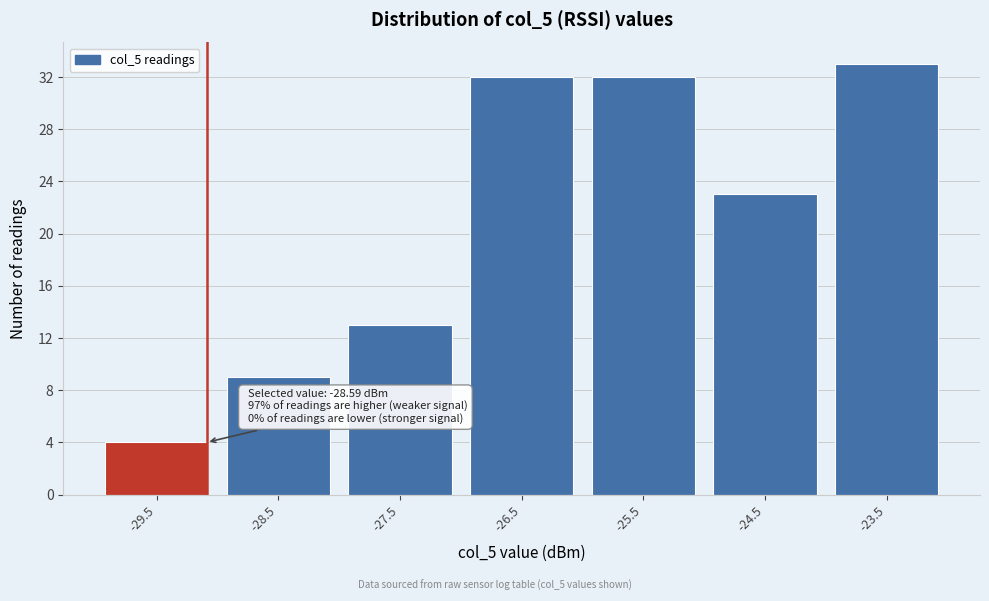

Reading left to right, what are all the values shown in this chart?

-29.5=4	-28.5=9	-27.5=13	-26.5=32	-25.5=32	-24.5=23	-23.5=33